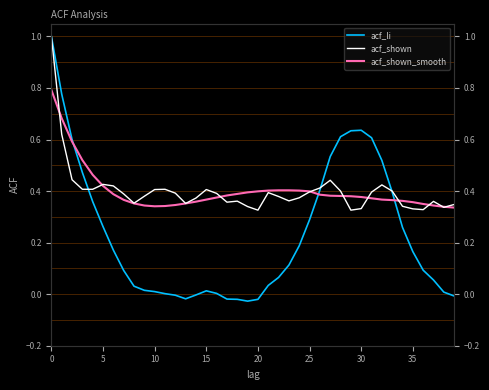

Which category has the lowest value across all series?

19